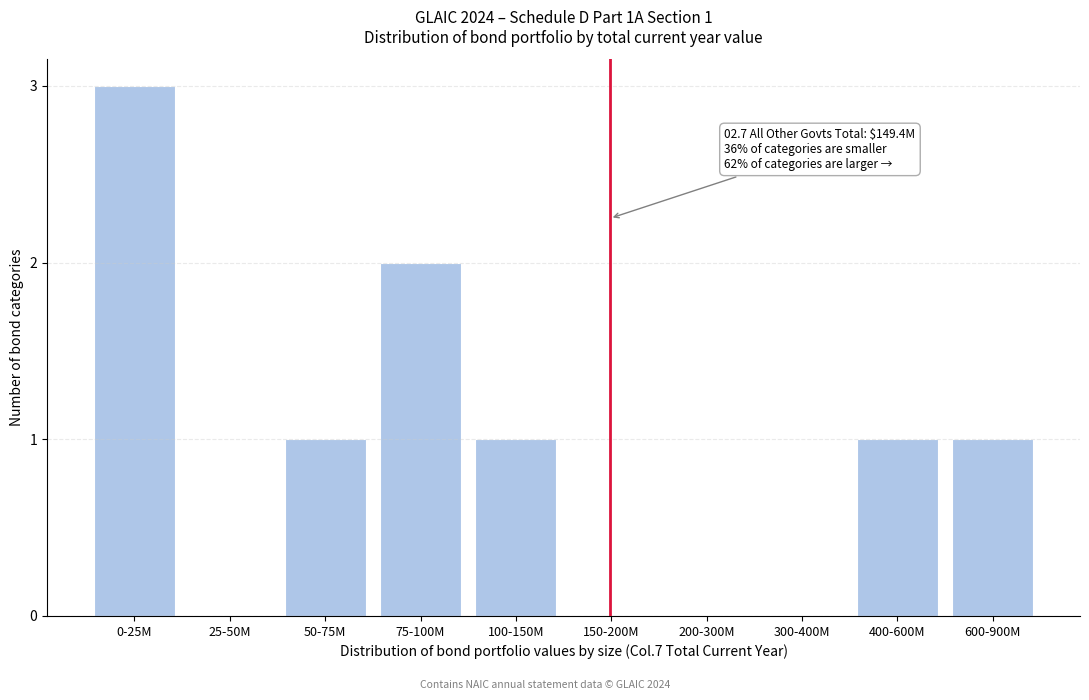

Reading left to right, extract all data points from this chart.

0-25M=3	25-50M=0	50-75M=1	75-100M=2	100-150M=1	150-200M=0	200-300M=0	300-400M=0	400-600M=1	600-900M=1